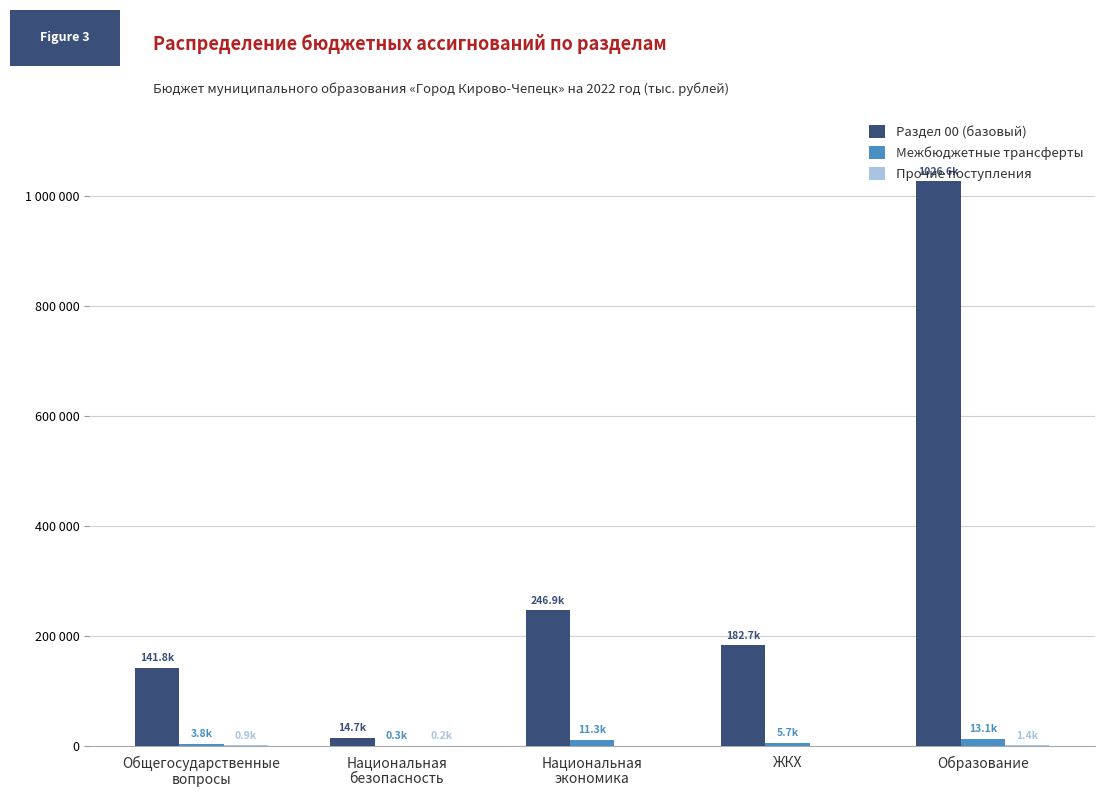

Which series has the largest range (max minus min)?

Раздел 00 (базовый)